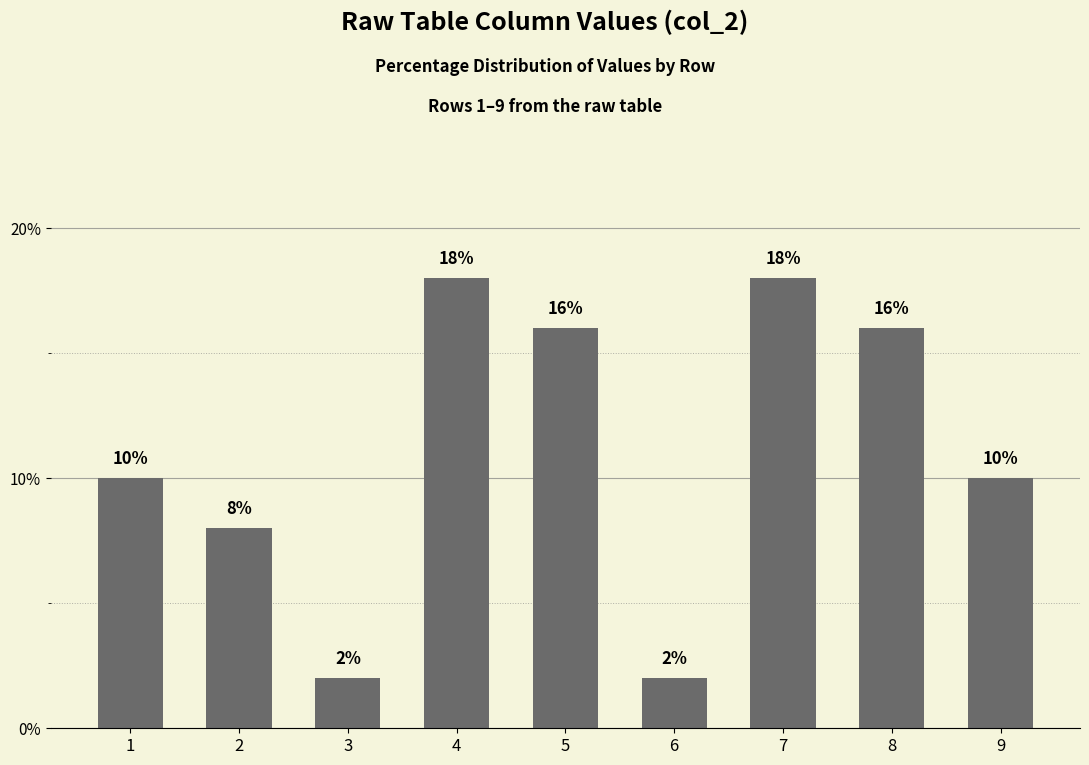

The chart shows a value of 12 at 7. True or false?

False